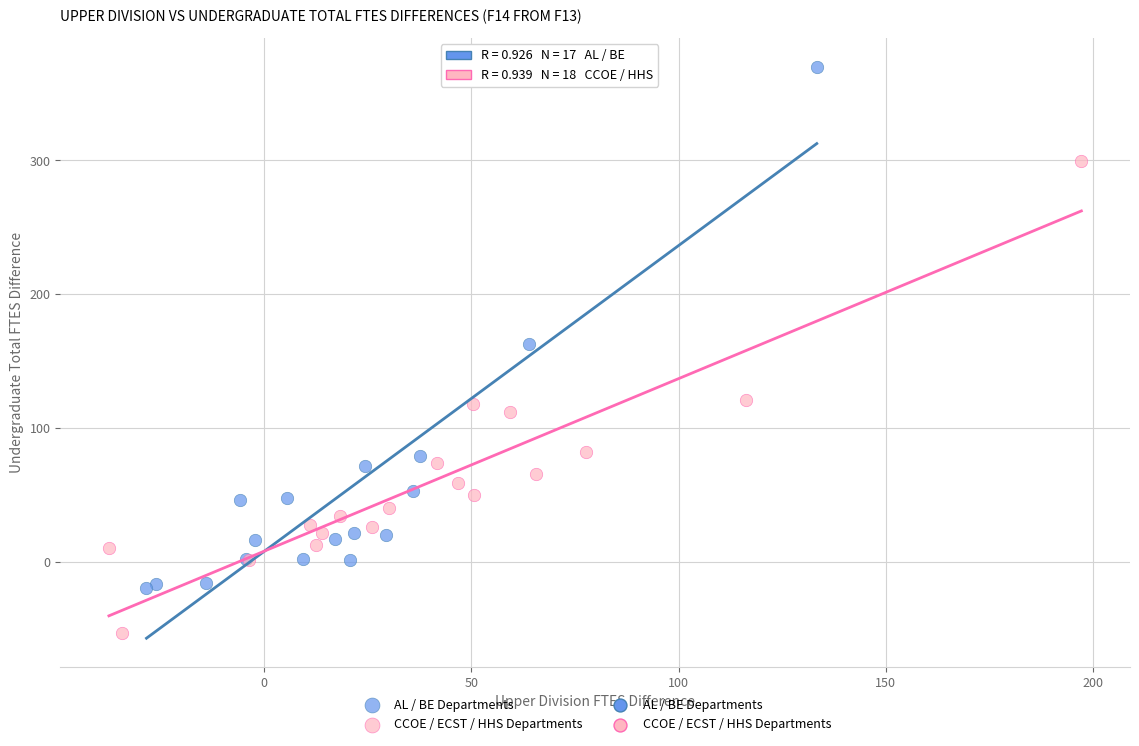

Which series contains the lowest Y value?

CCOE / ECST / HHS Departments